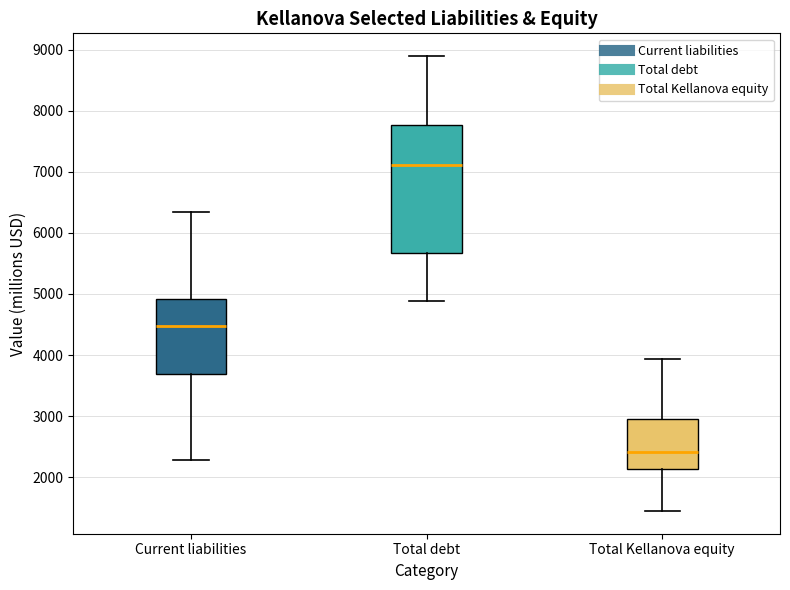

Which box's median line is the highest?

Total debt